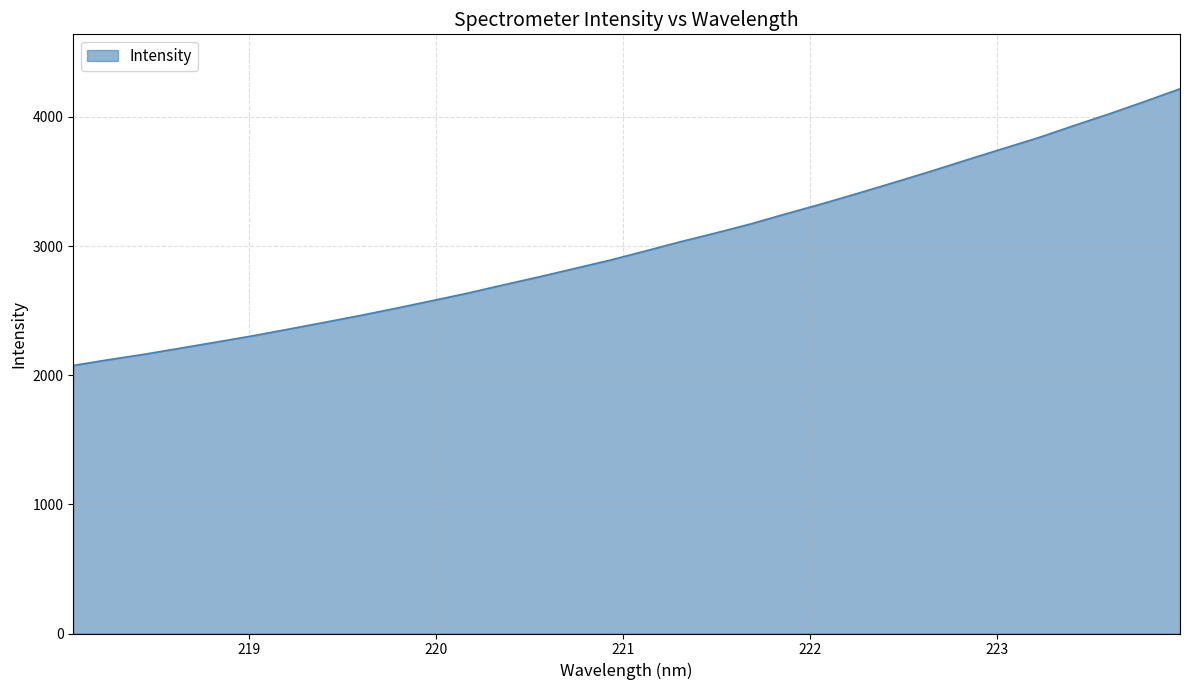

What is the difference between the maximum and minimum values?

2141.6